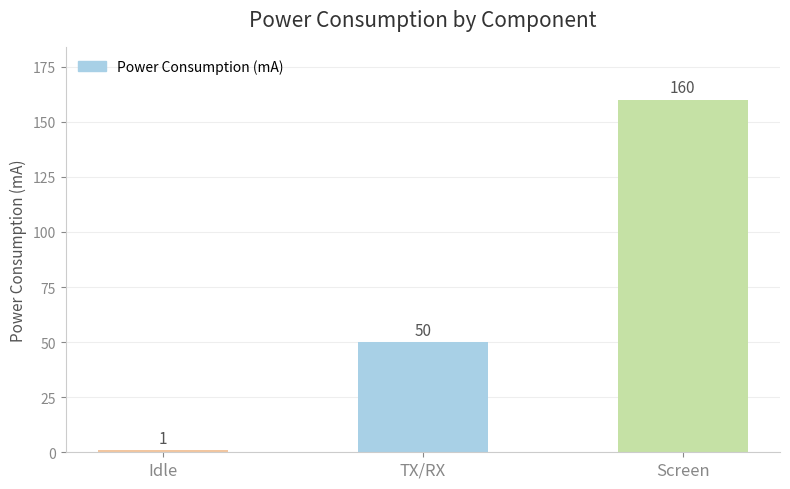

Count the values in the range 1 to 160.

3